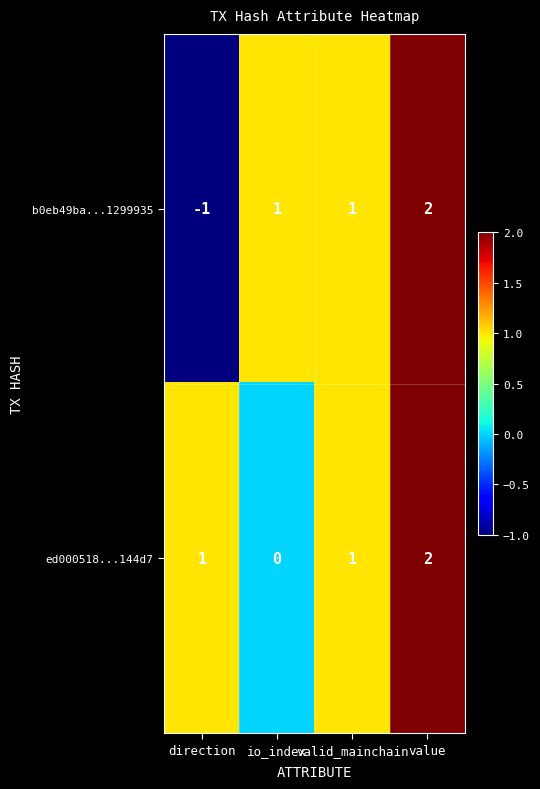

At which category is the sum across all series the highest?

value